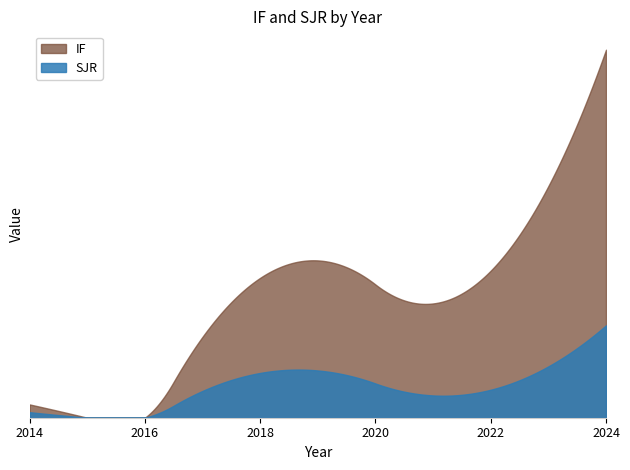

True or false: IF and SJR cross at least once.

False